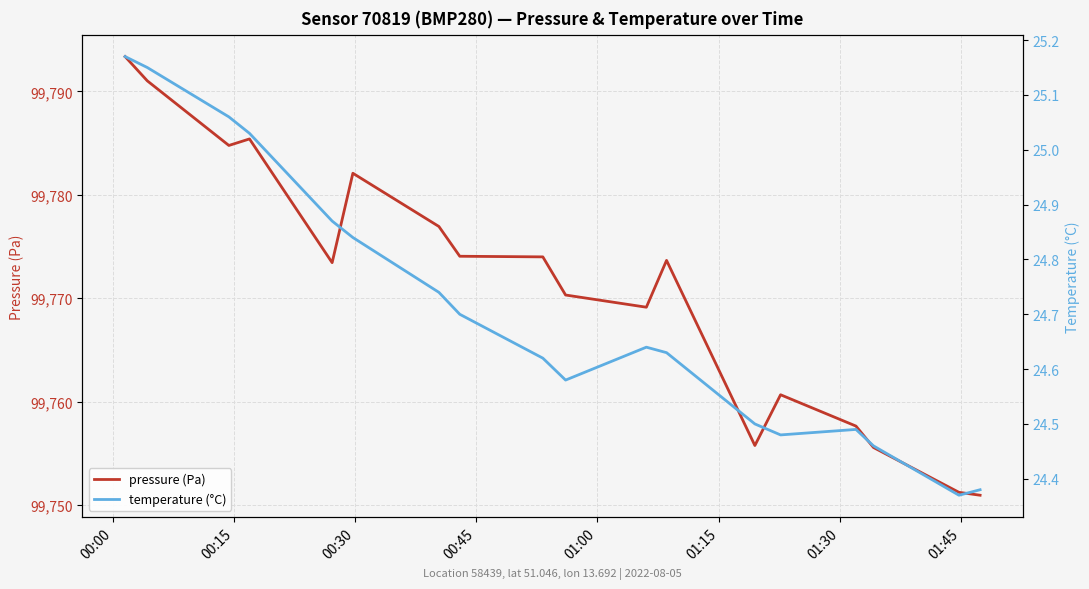

Reading left to right, extract all data points from this chart.

pressure (Pa): 99793.4	99791.0	99784.8	99785.4	99773.4	99782.1	99776.9	99774.1	99774.0	99770.3	99769.1	99773.7	99755.8	99760.7	99757.6	99755.6	99751.2	99750.9
temperature (°C): 25.2	25.1	25.1	25.0	24.9	24.8	24.7	24.7	24.6	24.6	24.6	24.6	24.5	24.5	24.5	24.5	24.4	24.4